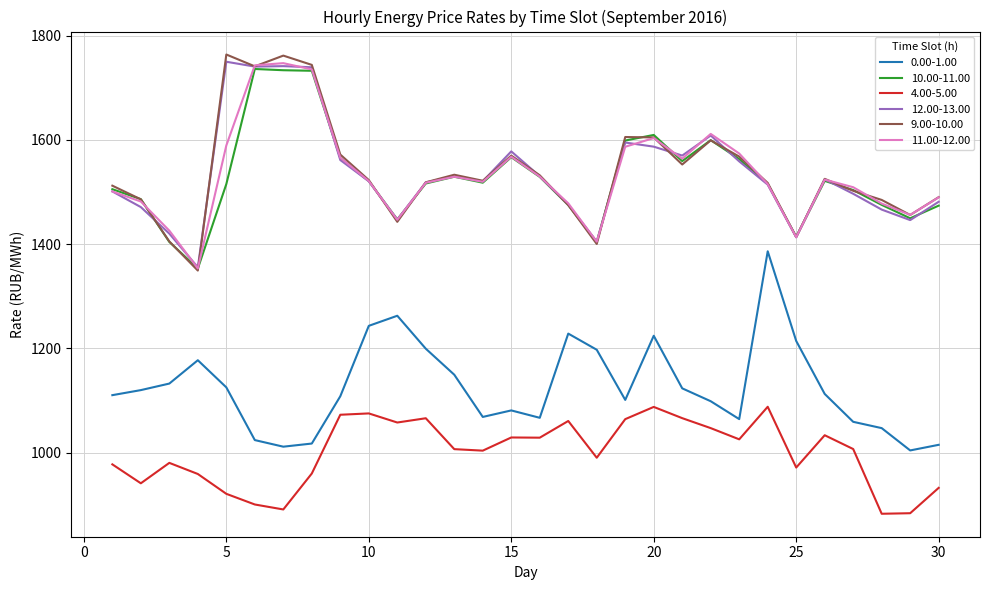

What is the lowest value of the 4.00-5.00 series?

882.4